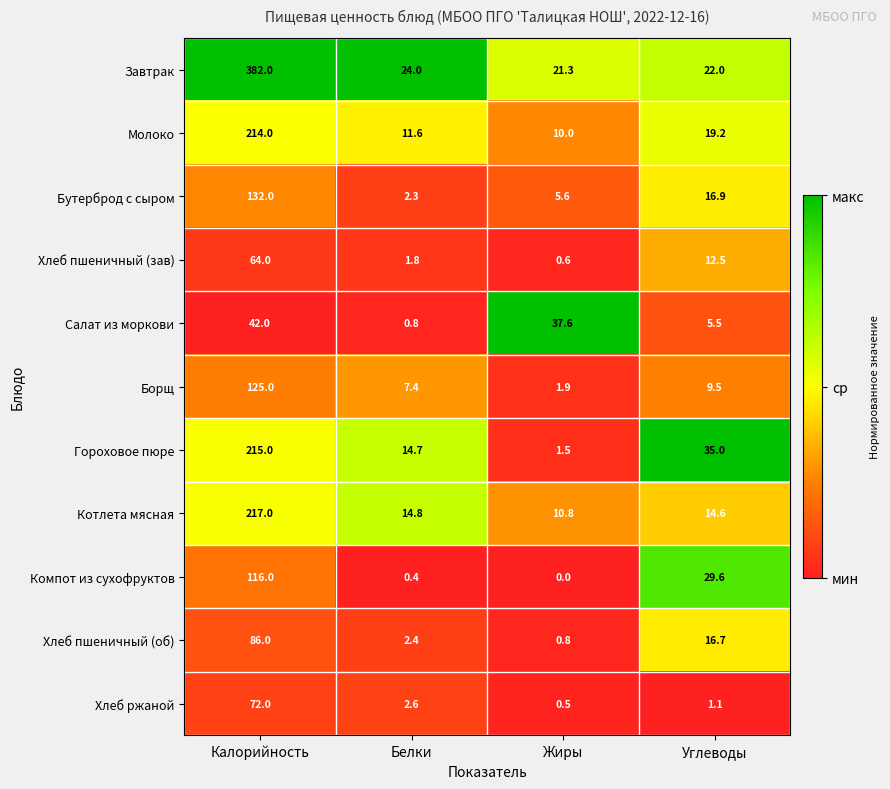

At which category is the sum across all series the highest?

Калорийность